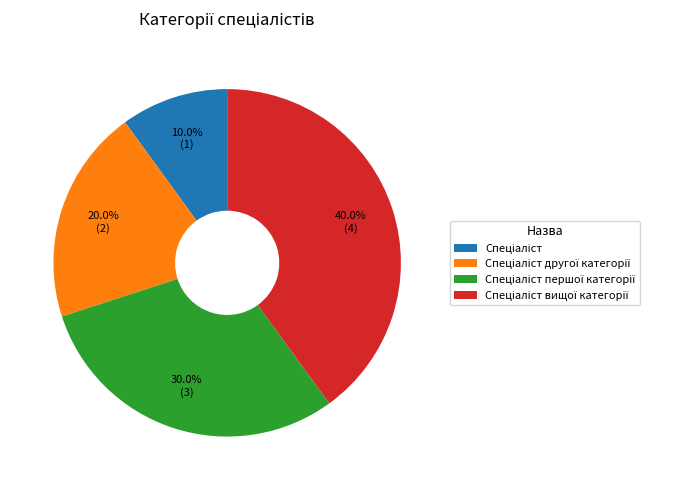

Is there any slice that represents more than half of the pie?

No